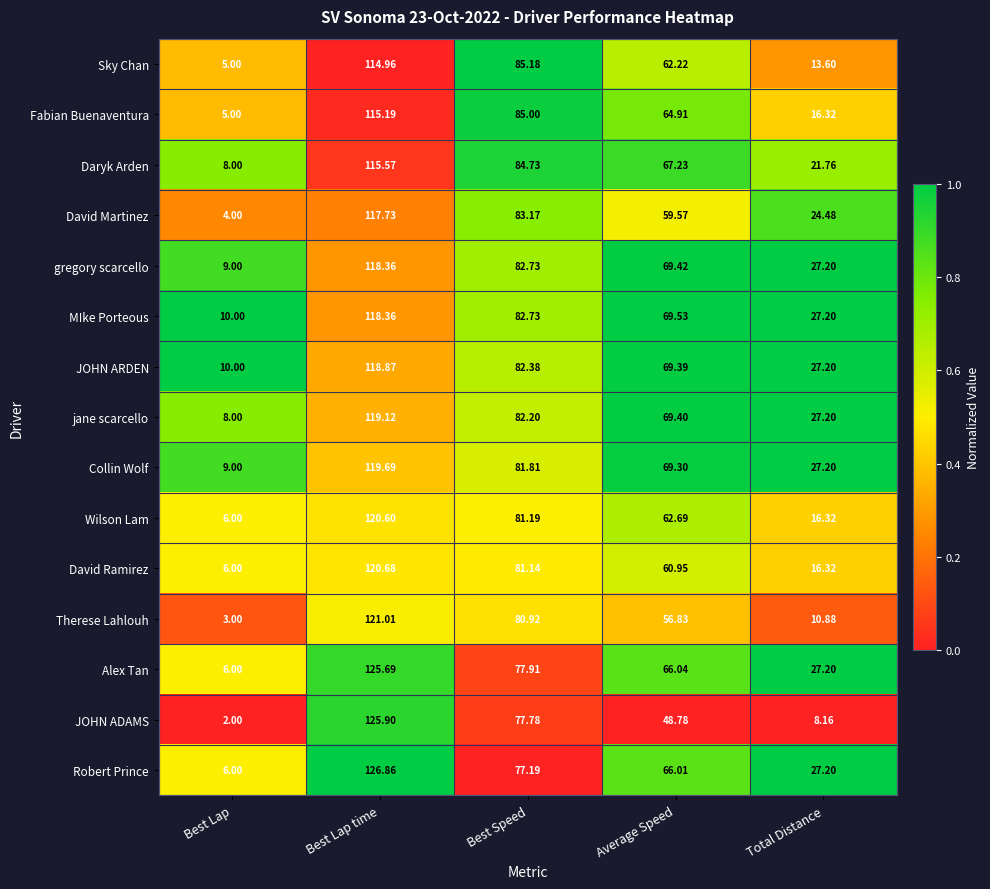

Where does the gregory scarcello series first go above 69?

Best Lap time